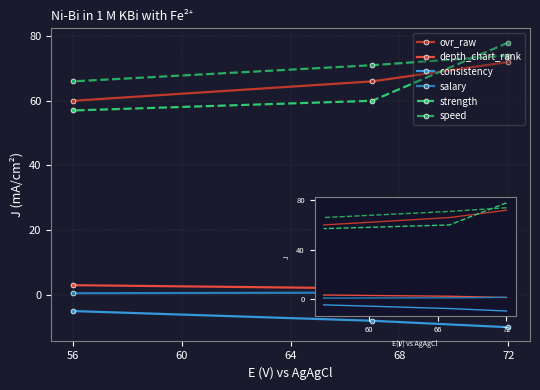

What is the minimum value for consistency?

-10.0